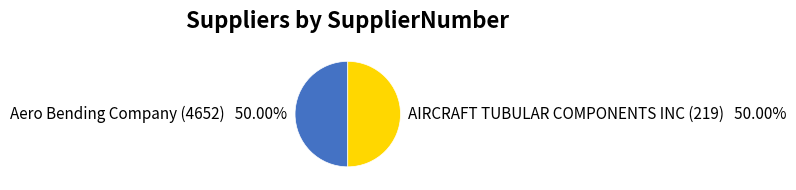

The AIRCRAFT TUBULAR COMPONENTS INC (219) slice represents 64% of the pie. True or false?

False